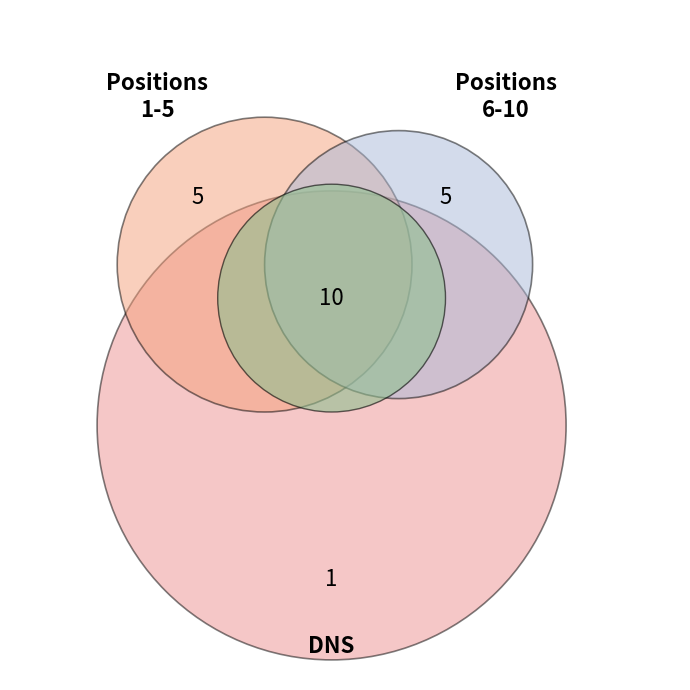

Does any single category account for the majority?

Yes